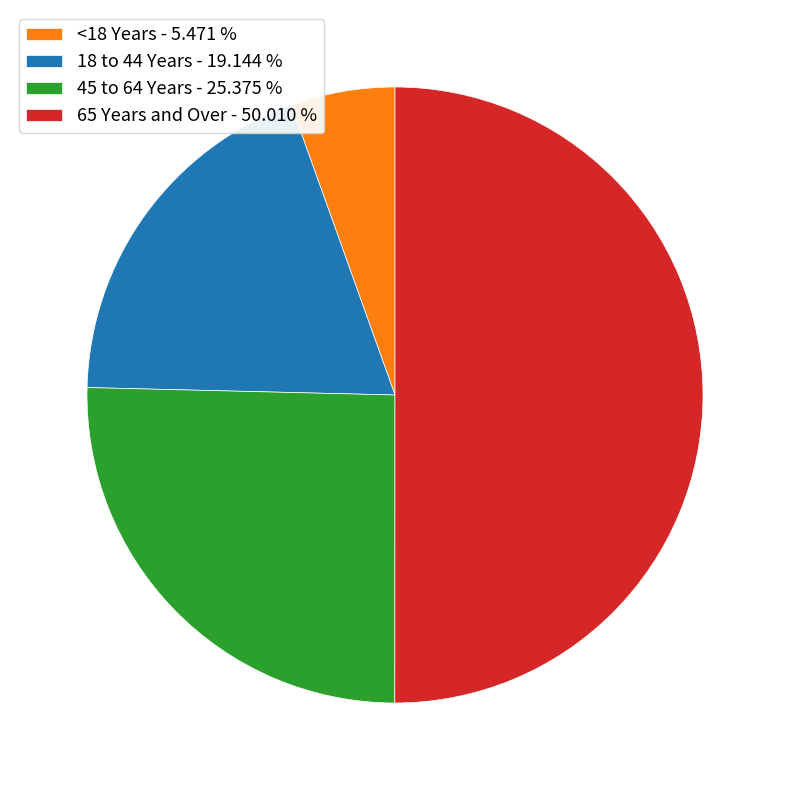

Do 45 to 64 Years - 25.375 % and 18 to 44 Years - 19.144 % together represent more than half of the pie?

No